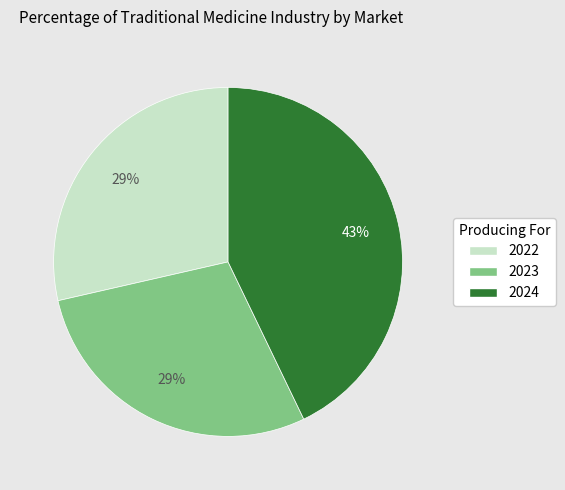

Does 2023 represent more than half of the total?

No